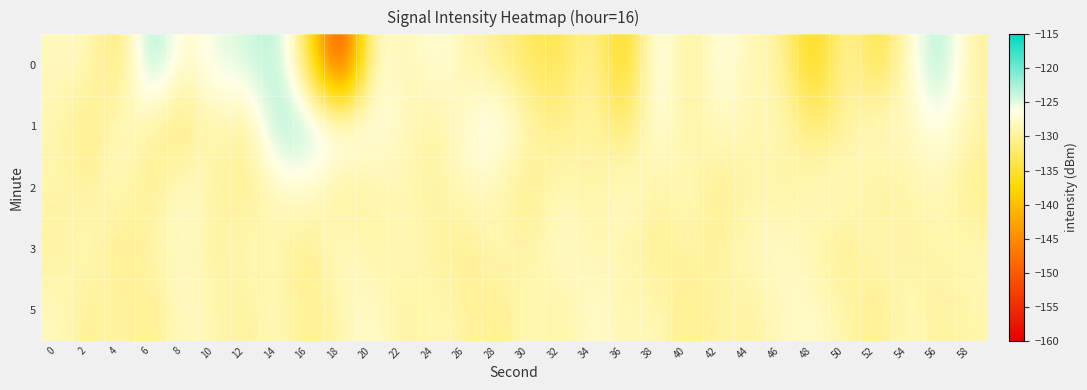

Reading left to right, transcribe all the data shown in this chart.

0: 0=-128.3	2=-128.0	4=-132.9	6=-120.7	8=-128.5	10=-125.2	12=-124.5	14=-122.4	16=-133.6	18=-156.0	20=-125.8	22=-129.3	24=-126.3	26=-129.1	28=-130.3	30=-132.9	32=-133.7	34=-128.9	36=-138.4	38=-124.0	40=-131.2	42=-125.9	44=-129.0	46=-129.1	48=-138.5	50=-128.3	52=-135.2	54=-127.6	56=-121.6	58=-129.8
1: 0=-128.7	2=-131.8	4=-127.4	6=-129.7	8=-132.1	10=-128.0	12=-130.9	14=-121.8	16=-122.9	18=-124.1	20=-126.5	22=-128.0	24=-130.0	26=-127.0	28=-125.0	30=-129.0	32=-131.0	34=-128.5	36=-133.0	38=-126.0	40=-130.0	42=-127.5	44=-129.0	46=-128.0	48=-132.0	50=-130.0	52=-127.0	54=-128.5	56=-126.0	58=-129.0
2: 0=-129.0	2=-130.0	4=-128.0	6=-131.0	8=-127.0	10=-129.5	12=-130.5	14=-128.0	16=-127.0	18=-131.0	20=-129.0	22=-128.5	24=-130.0	26=-127.5	28=-129.0	30=-131.0	32=-128.0	34=-130.0	36=-127.0	38=-129.5	40=-128.0	42=-131.0	44=-129.0	46=-130.0	48=-128.0	50=-127.5	52=-130.5	54=-129.0	56=-128.0	58=-131.0
3: 0=-130.0	2=-128.0	4=-131.0	6=-129.0	8=-127.5	10=-130.0	12=-128.5	14=-129.0	16=-131.0	18=-127.0	20=-130.0	22=-128.0	24=-129.5	26=-131.0	28=-128.0	30=-130.0	32=-127.0	34=-129.0	36=-128.5	38=-131.0	40=-129.0	42=-130.0	44=-128.0	46=-127.5	48=-129.0	50=-131.0	52=-128.0	54=-130.0	56=-129.0	58=-128.5
5: 0=-128.0	2=-130.5	4=-129.0	6=-131.0	8=-127.5	10=-129.0	12=-130.0	14=-128.0	16=-131.0	18=-129.0	20=-127.0	22=-130.0	24=-128.5	26=-129.5	28=-131.0	30=-128.0	32=-130.0	34=-127.0	36=-129.0	38=-128.0	40=-131.0	42=-129.0	44=-130.0	46=-128.0	48=-127.5	50=-129.0	52=-131.0	54=-128.0	56=-130.0	58=-129.0